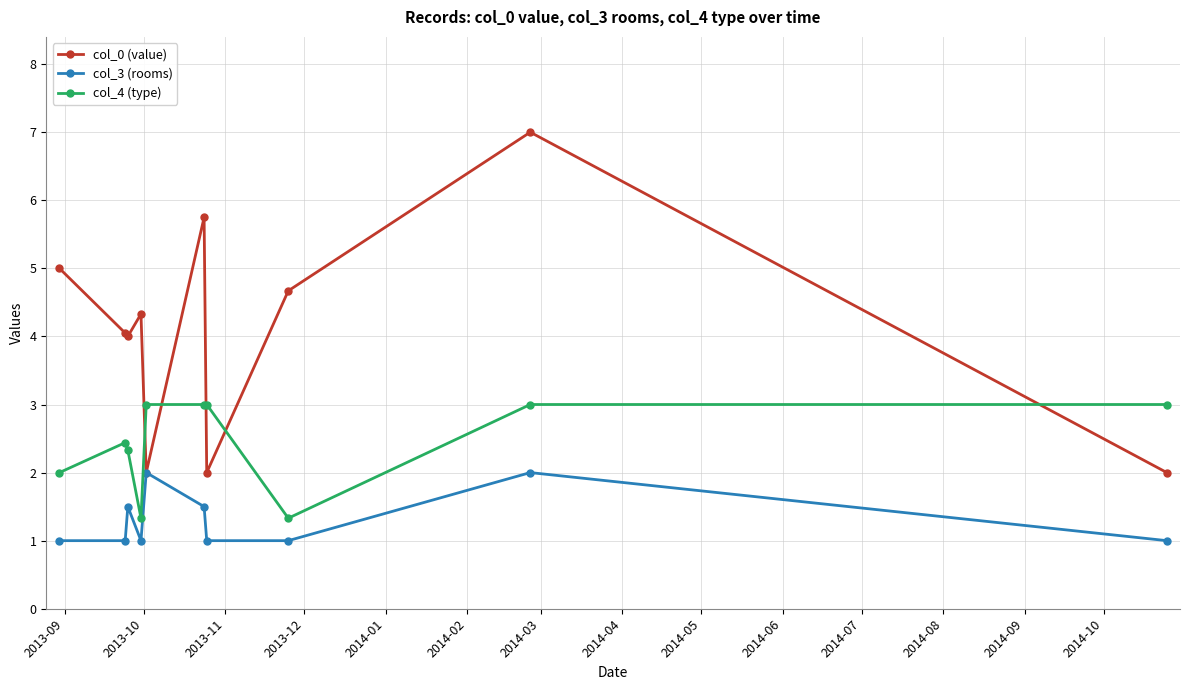

What is the highest value of the col_0 (value) series?

7.0